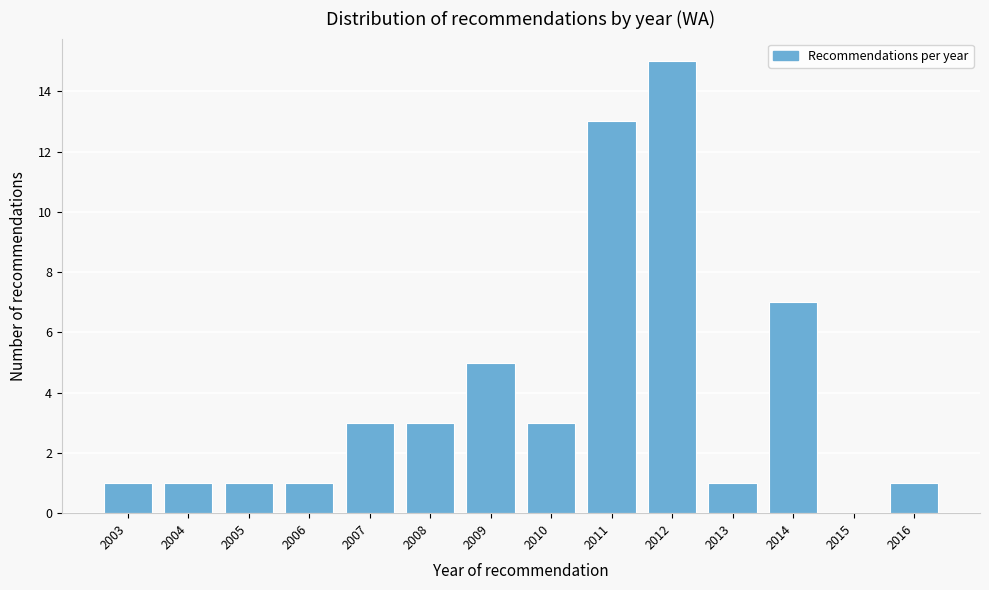

Reading right to left, extract all data points from this chart.

2016=1	2015=0	2014=7	2013=1	2012=15	2011=13	2010=3	2009=5	2008=3	2007=3	2006=1	2005=1	2004=1	2003=1